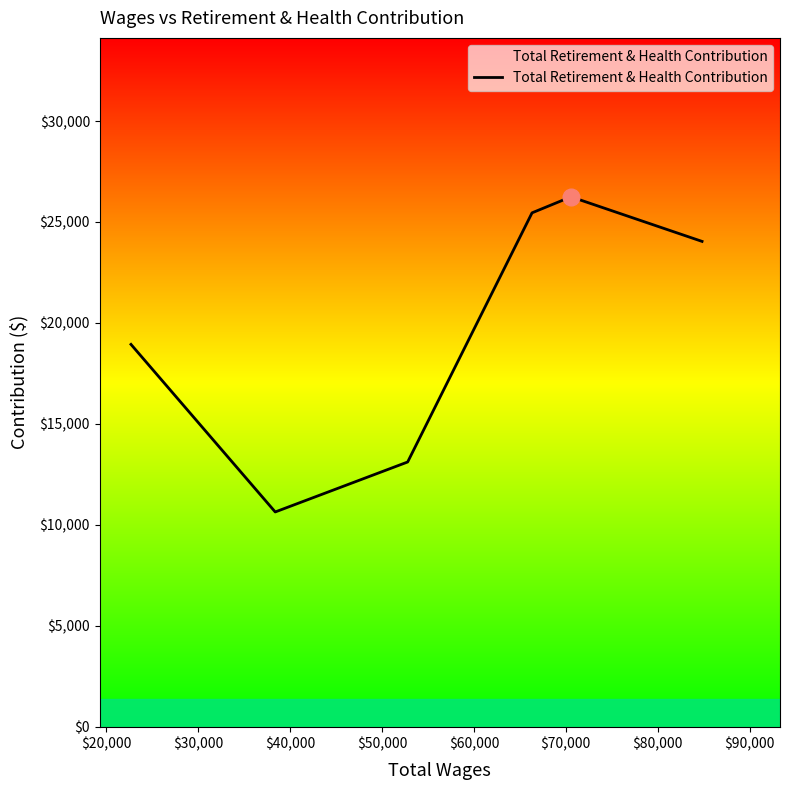

Count the number of categories in the chart.

6